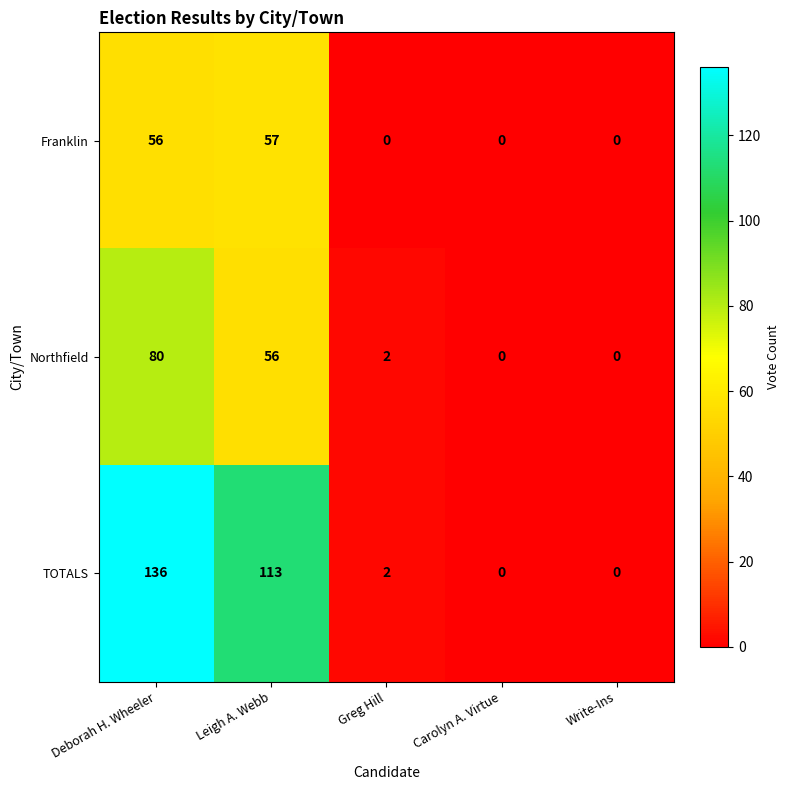

Between Leigh A. Webb and Greg Hill, which series saw the biggest shift?

TOTALS